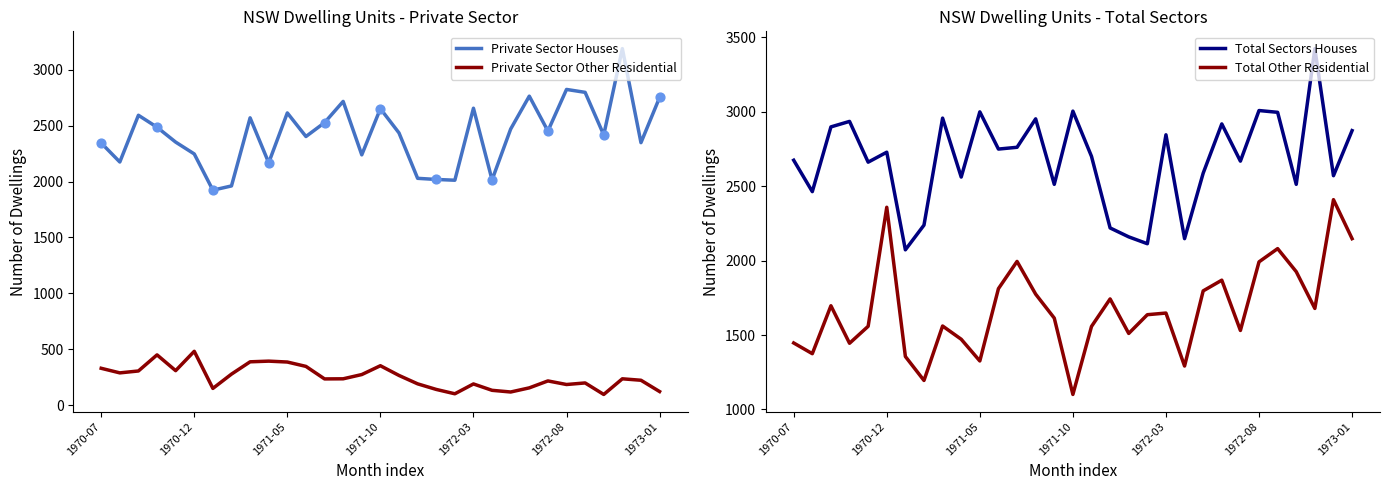

Is the value of Private Sector Houses at 26 greater than the value of Private Sector Other Residential at 19?

Yes